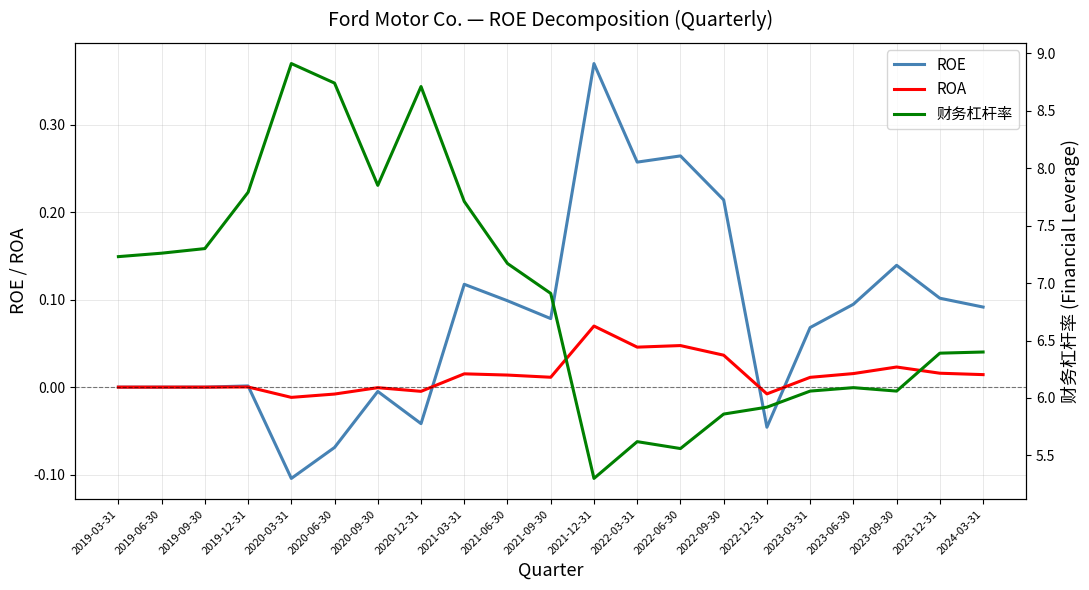

Reading right to left, extract all data points from this chart.

ROE: 2024-03-31=0.1	2023-12-31=0.1	2023-09-30=0.1	2023-06-30=0.1	2023-03-31=0.1	2022-12-31=-0.0	2022-09-30=0.2	2022-06-30=0.3	2022-03-31=0.3	2021-12-31=0.4	2021-09-30=0.1	2021-06-30=0.1	2021-03-31=0.1	2020-12-31=-0.0	2020-09-30=-0.0	2020-06-30=-0.1	2020-03-31=-0.1	2019-12-31=0.0	2019-09-30=0.0	2019-06-30=0.0	2019-03-31=0.0
ROA: 2024-03-31=0.0	2023-12-31=0.0	2023-09-30=0.0	2023-06-30=0.0	2023-03-31=0.0	2022-12-31=-0.0	2022-09-30=0.0	2022-06-30=0.0	2022-03-31=0.0	2021-12-31=0.1	2021-09-30=0.0	2021-06-30=0.0	2021-03-31=0.0	2020-12-31=-0.0	2020-09-30=-0.0	2020-06-30=-0.0	2020-03-31=-0.0	2019-12-31=0.0	2019-09-30=0.0	2019-06-30=0.0	2019-03-31=0.0
财务杠杆率: 2024-03-31=6.4	2023-12-31=6.4	2023-09-30=6.1	2023-06-30=6.1	2023-03-31=6.1	2022-12-31=5.9	2022-09-30=5.9	2022-06-30=5.6	2022-03-31=5.6	2021-12-31=5.3	2021-09-30=6.9	2021-06-30=7.2	2021-03-31=7.7	2020-12-31=8.7	2020-09-30=7.8	2020-06-30=8.7	2020-03-31=8.9	2019-12-31=7.8	2019-09-30=7.3	2019-06-30=7.3	2019-03-31=7.2